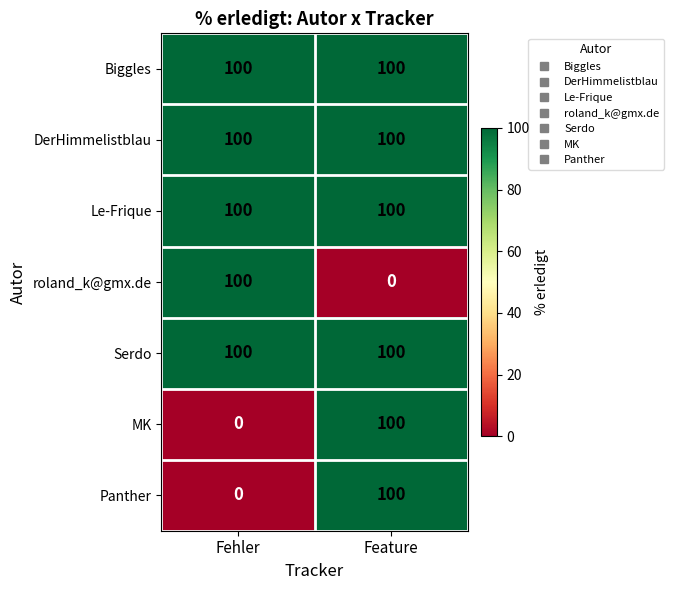

Reading left to right, extract all data points from this chart.

Biggles: Fehler=100	Feature=100
DerHimmelistblau: Fehler=100	Feature=100
Le-Frique: Fehler=100	Feature=100
roland_k@gmx.de: Fehler=100	Feature=0
Serdo: Fehler=100	Feature=100
MK: Fehler=0	Feature=100
Panther: Fehler=0	Feature=100